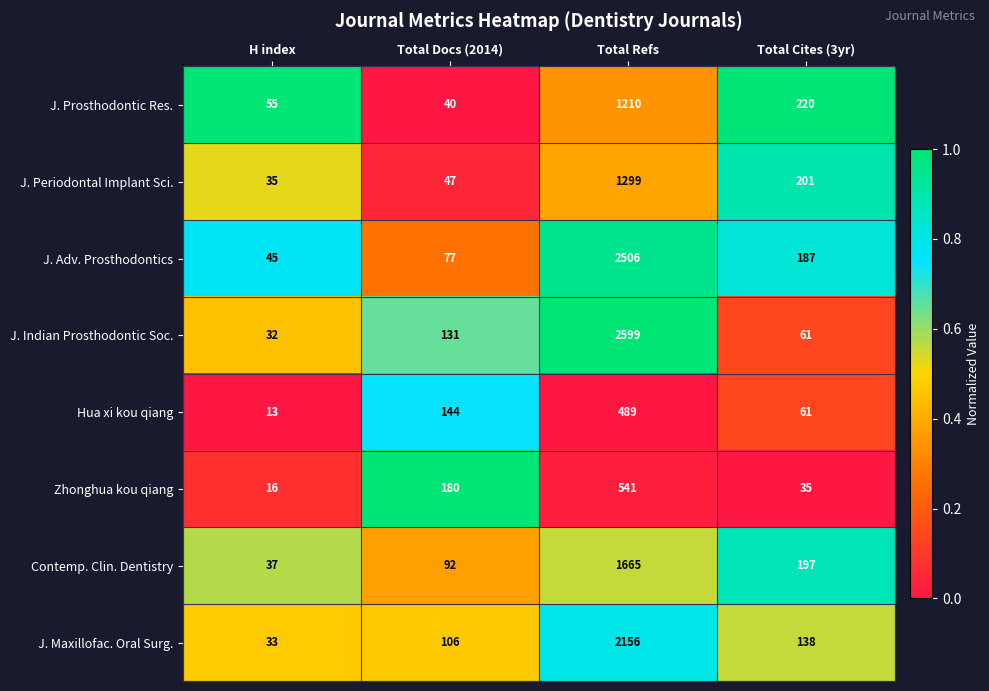

What is the sum of all J. Periodontal Implant Sci. values?

1582